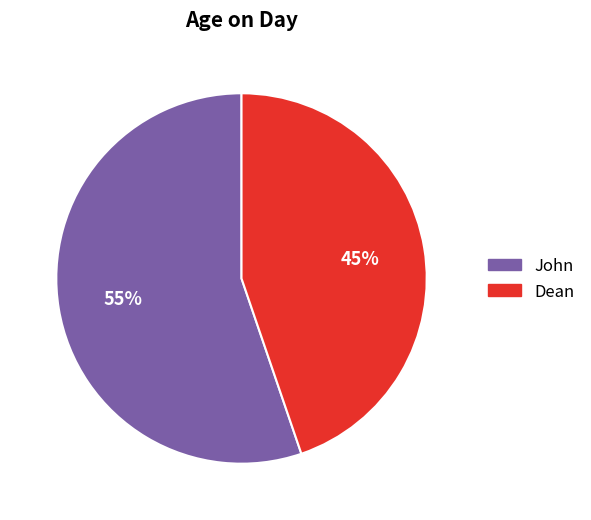

To the nearest percent, what percentage of the pie is John?

55%